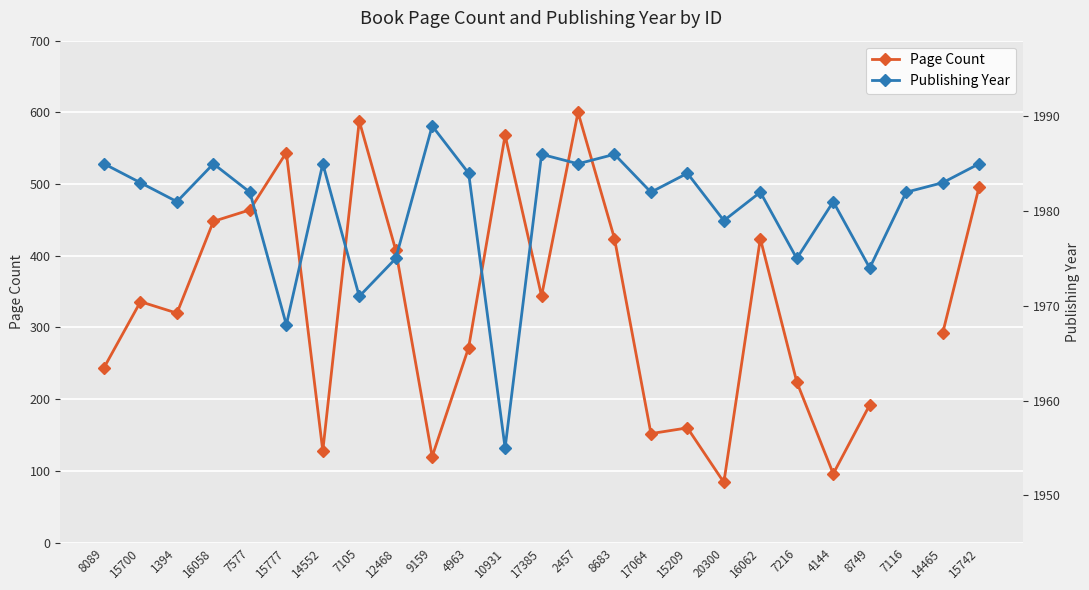

At which category is the sum across all series the highest?

2457